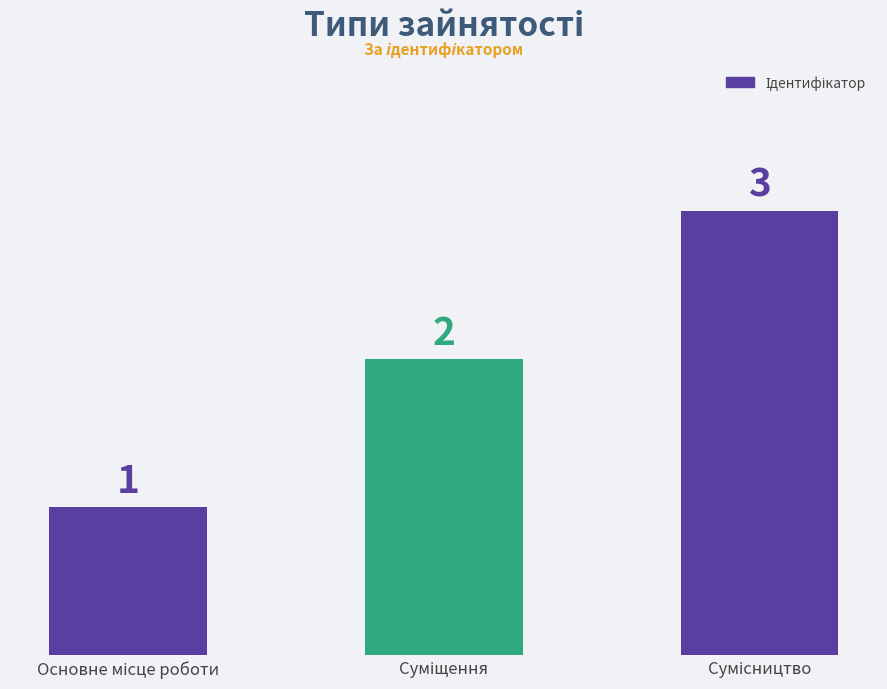

How many series are shown in this chart?

1